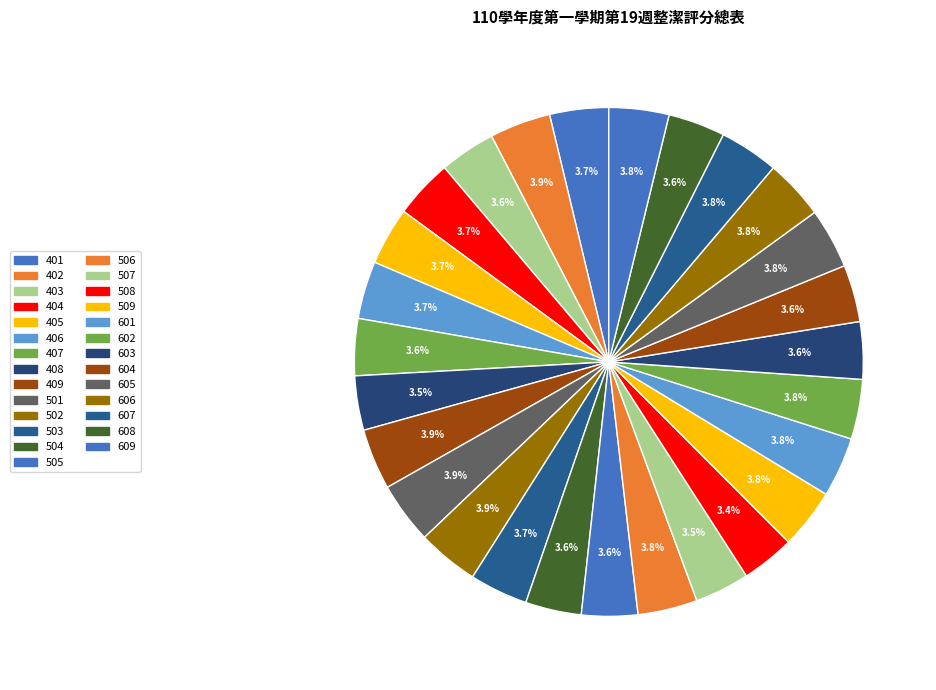

Does 606 represent more than half of the total?

No